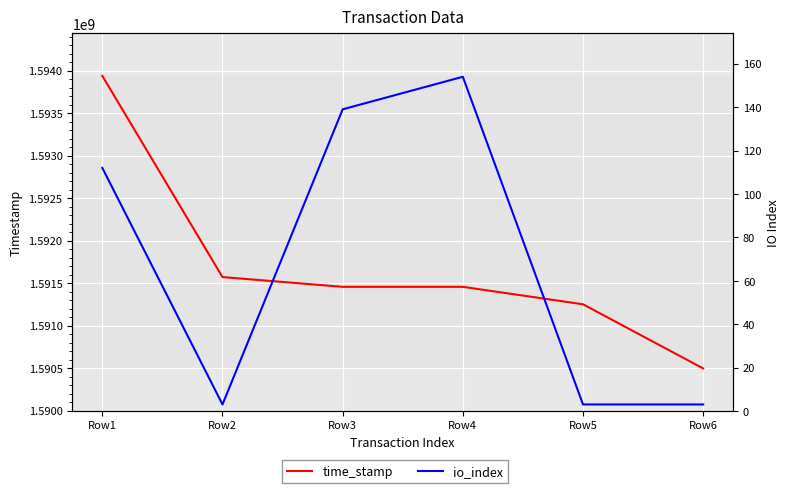

Reading left to right, extract all data points from this chart.

time_stamp: Row1=1593937301	Row2=1591571567	Row3=1591456810	Row4=1591456810	Row5=1591251505	Row6=1590496978
io_index: Row1=112	Row2=3	Row3=139	Row4=154	Row5=3	Row6=3